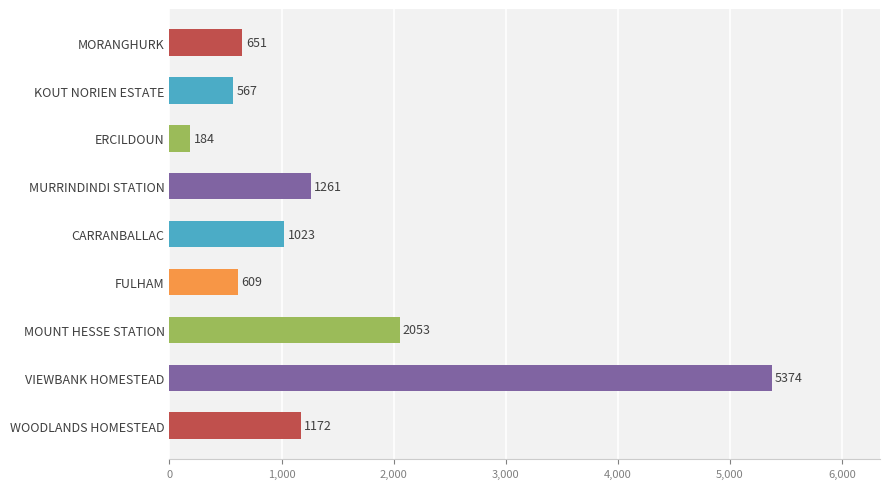

What is the maximum value shown in the chart?

5374